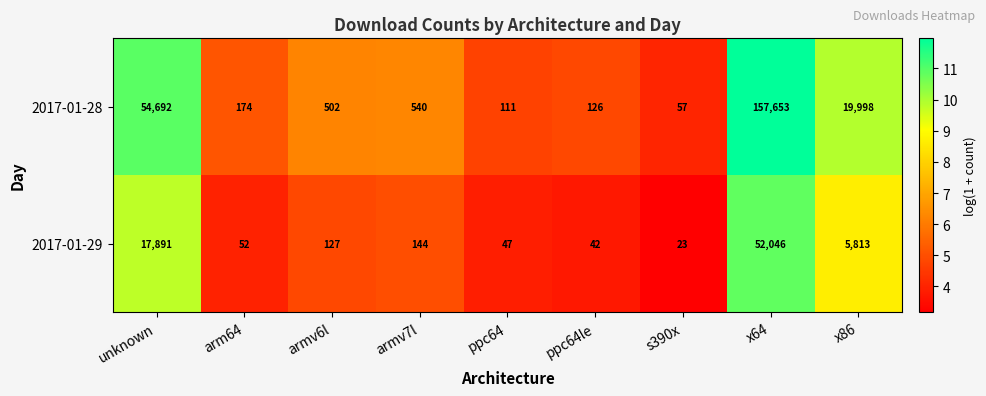

Rank the categories by 2017-01-28 value from lowest to highest.

s390x, ppc64, ppc64le, arm64, armv6l, armv7l, x86, unknown, x64